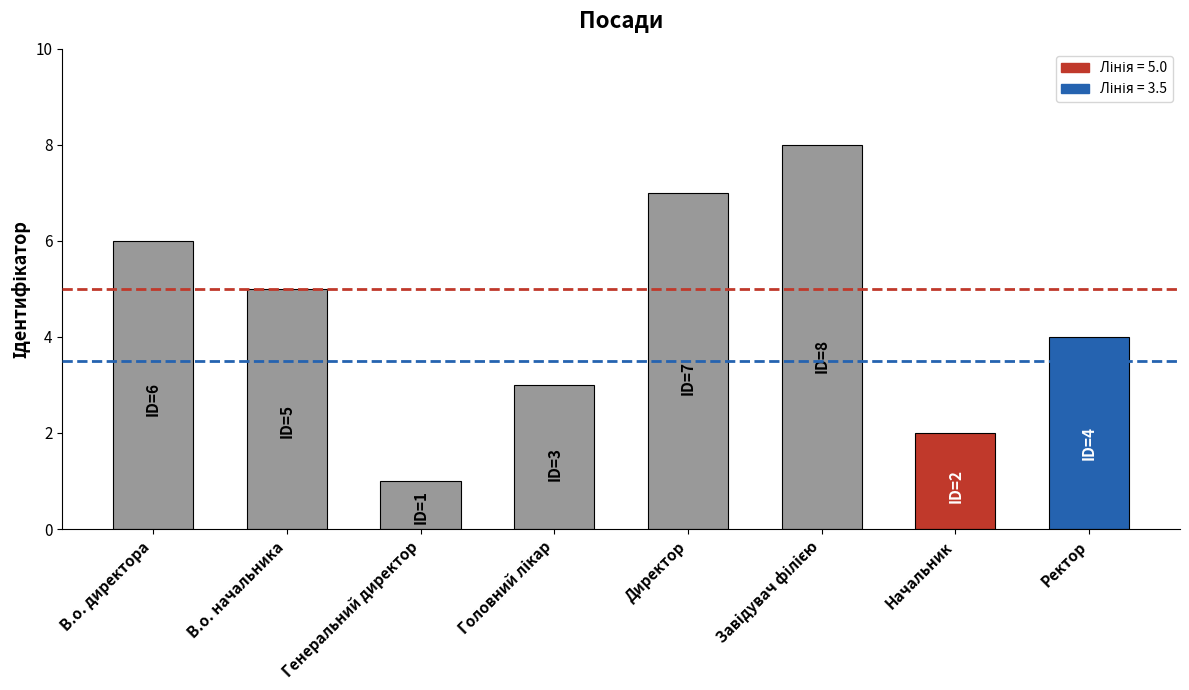

What is the difference between the values at Генеральний директор and Начальник?

1